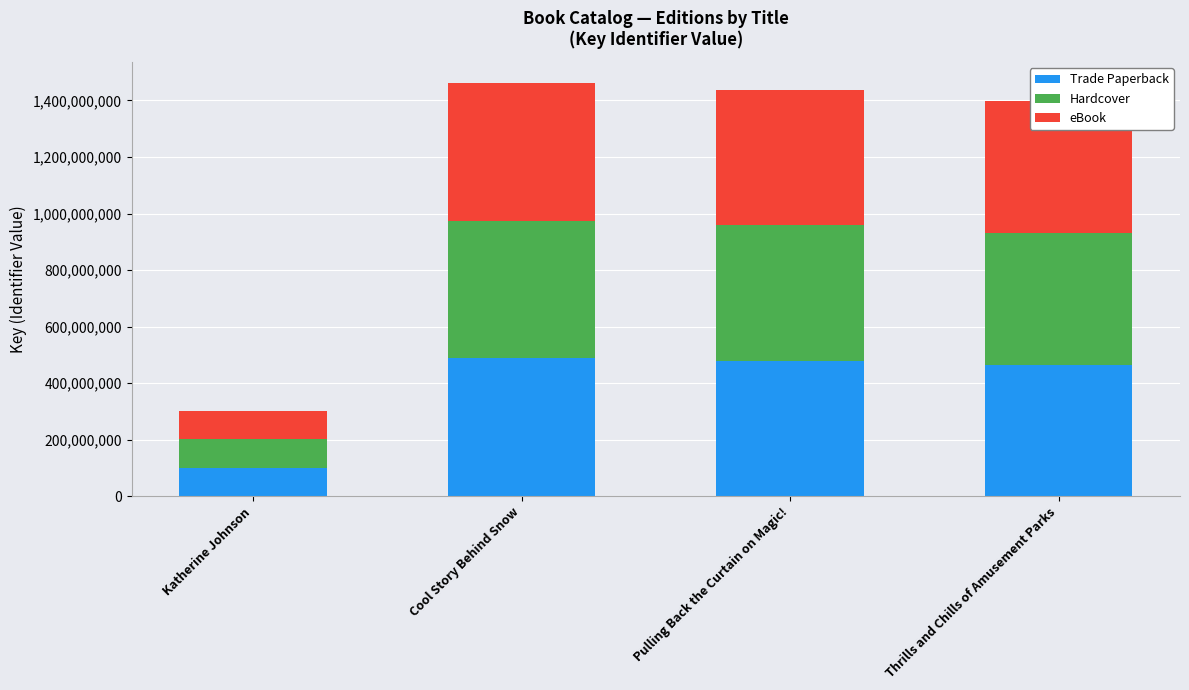

What is the average value of the Trade Paperback series?

383254847